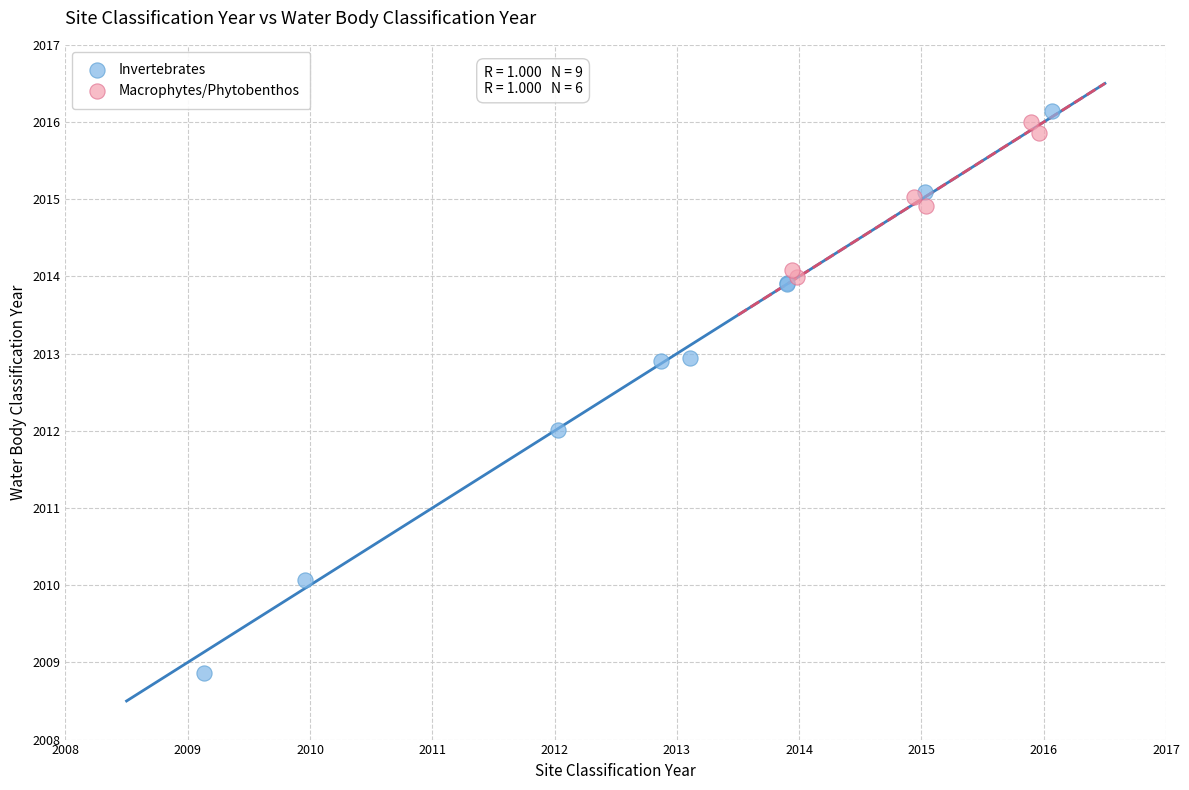

Which series contains the lowest Y value?

Invertebrates